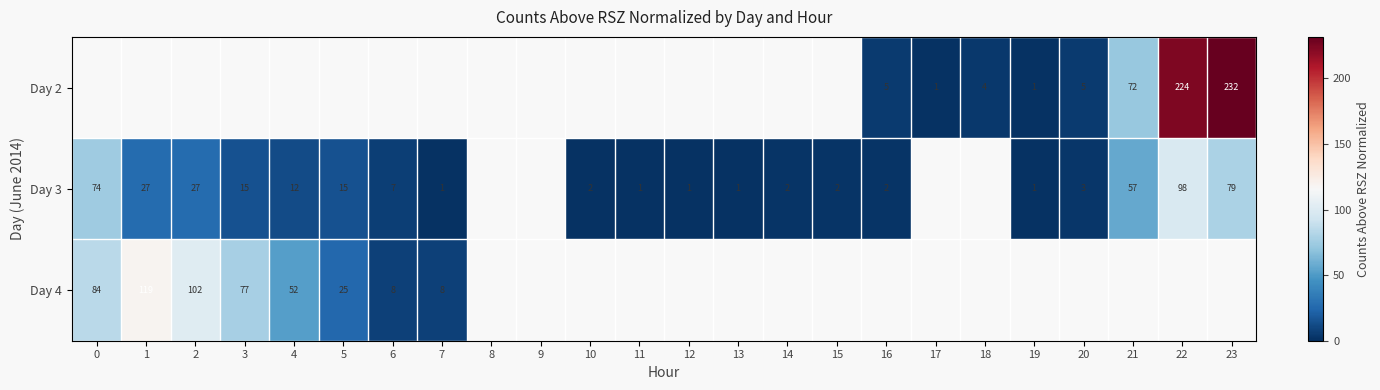

Count the number of data series in this chart.

3